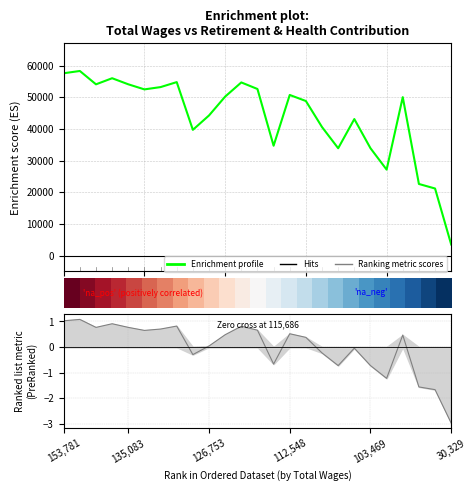

At how many categories does at least one series exceed 36335?

18